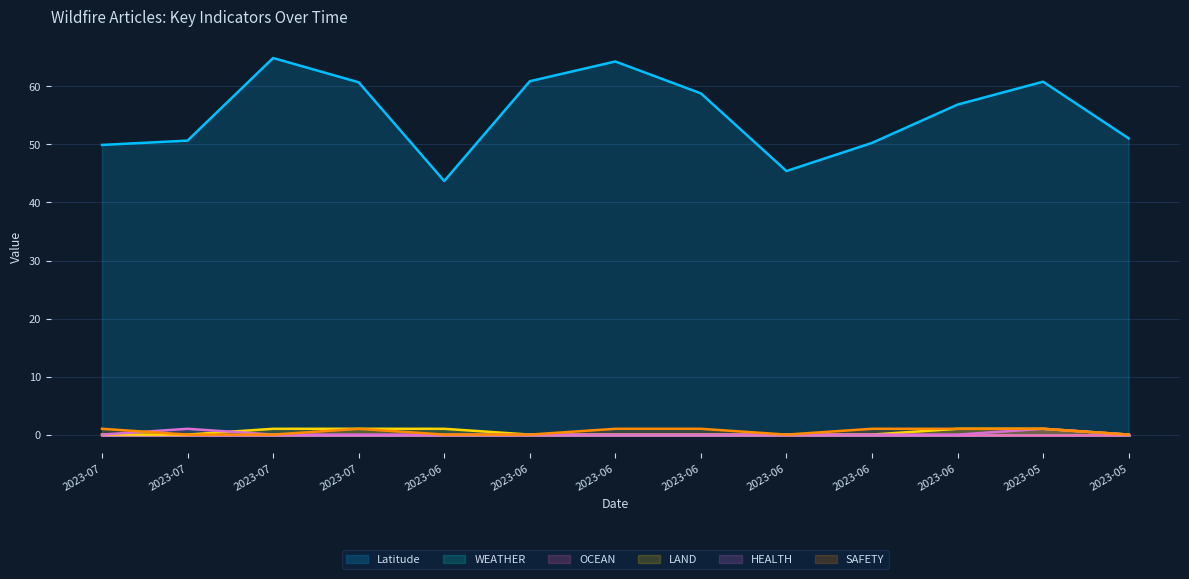

Count the number of categories in the chart.

13